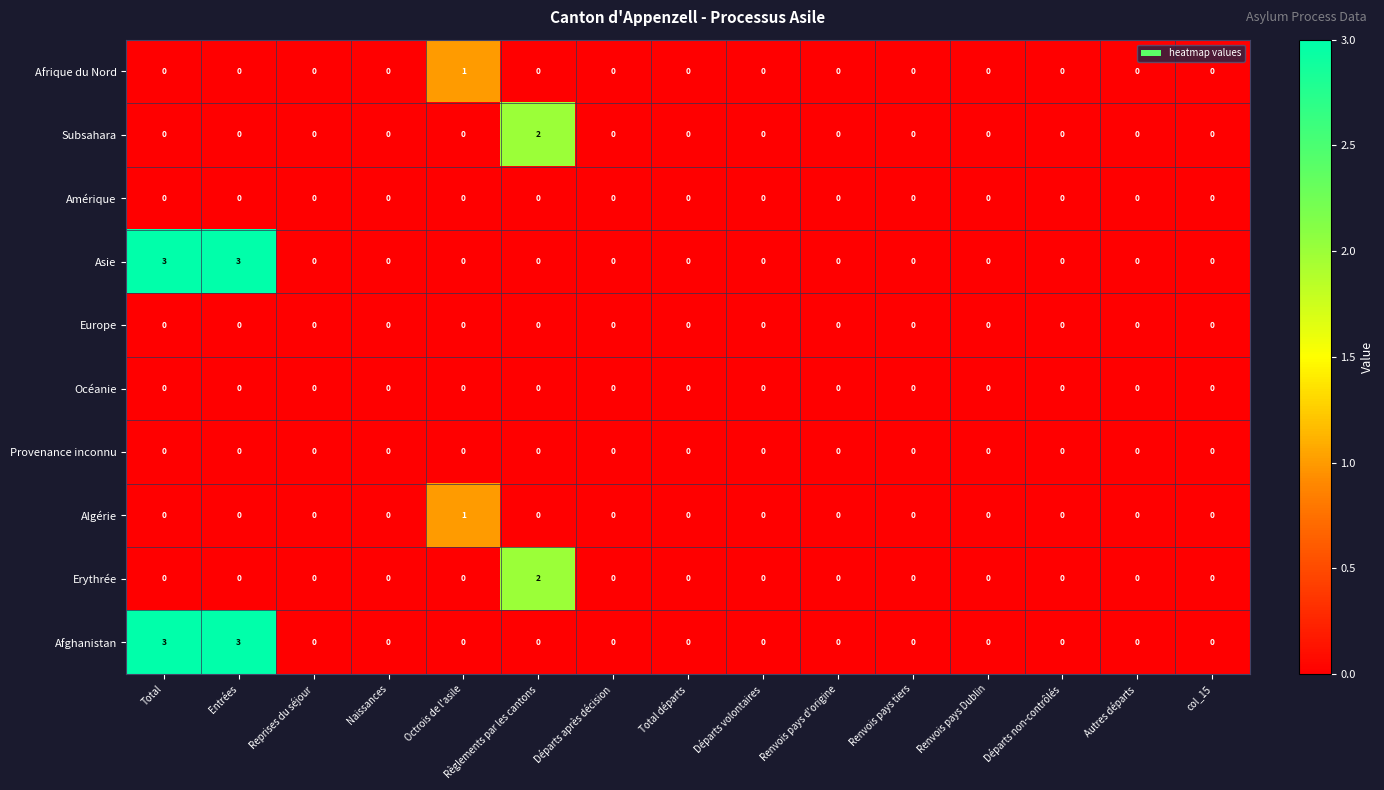

Count the number of data series in this chart.

10